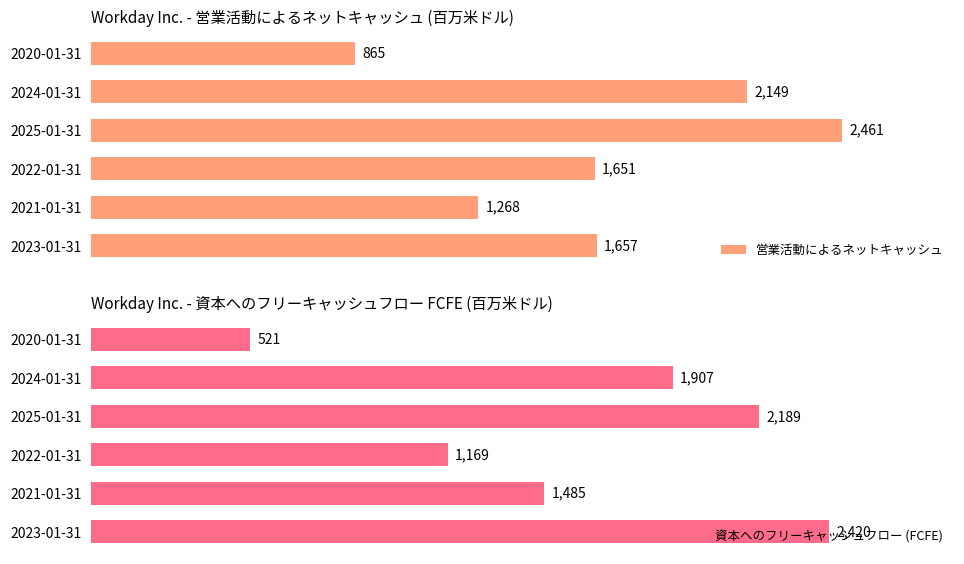

List the labels in order of 営業活動によるネットキャッシュ value, largest first.

2025-01-31, 2024-01-31, 2023-01-31, 2022-01-31, 2021-01-31, 2020-01-31